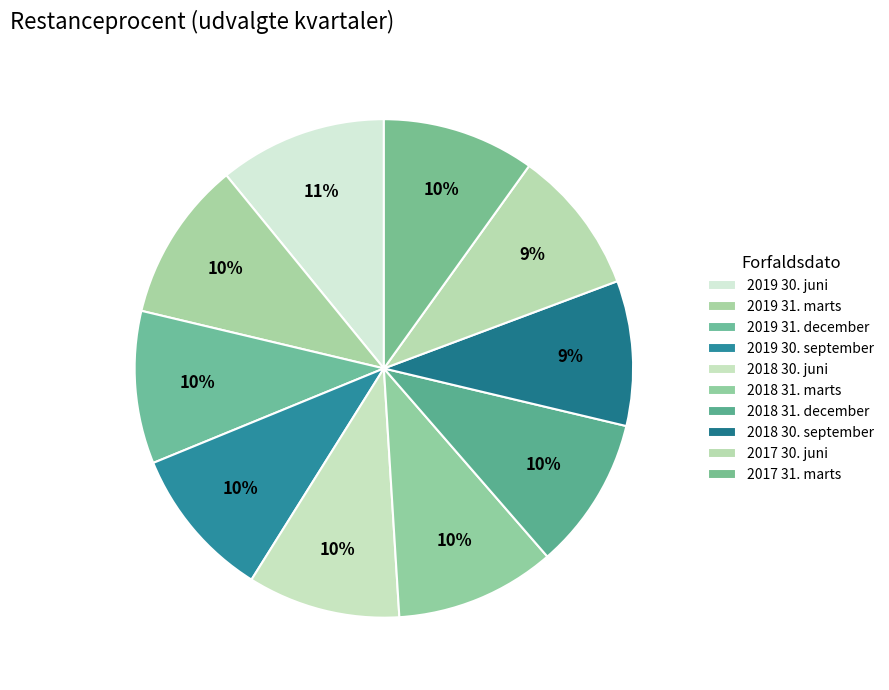

To the nearest percent, what is the combined percentage of 2017 30. juni and 2018 30. juni?

19%